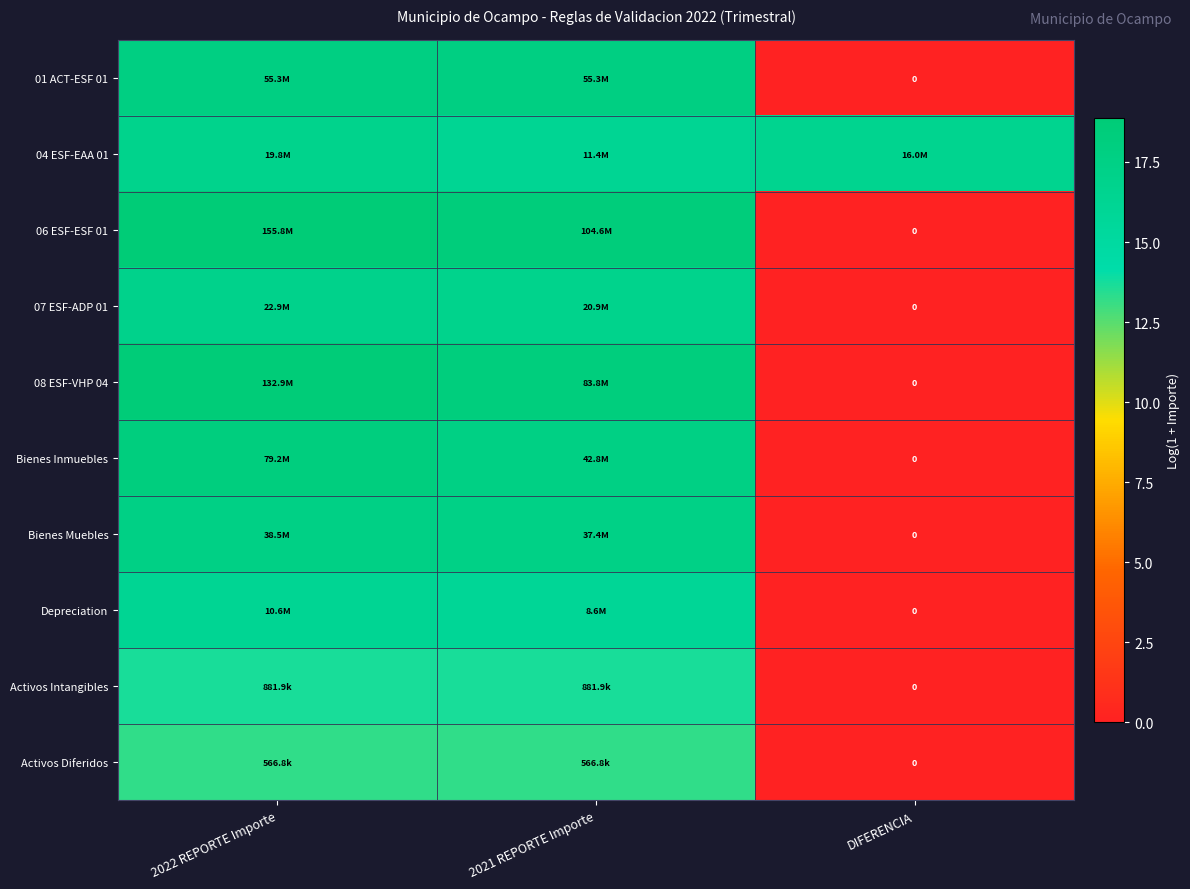

What is the difference between the Depreciation values at DIFERENCIA and 2022 REPORTE Importe?

16.2